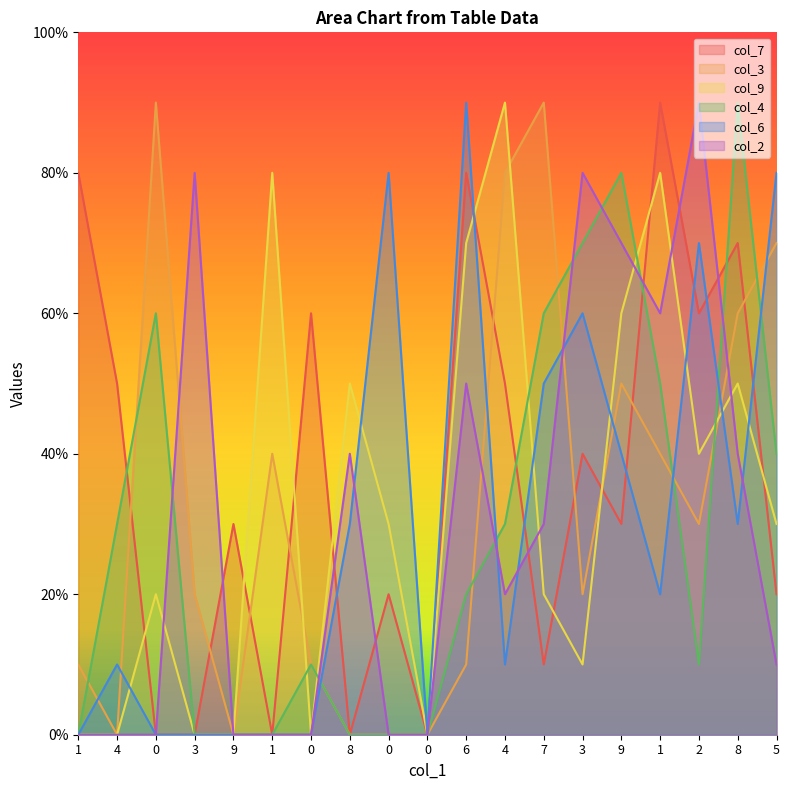

What is the difference between the second highest and second lowest values in the col_2 series?

8